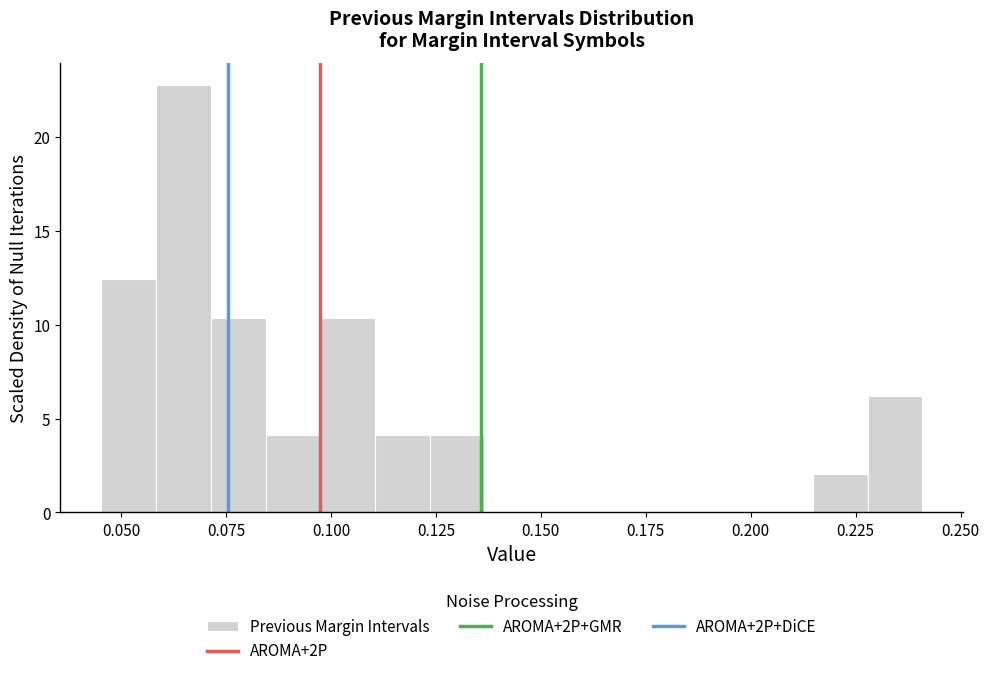

Around what value on the x-axis is the tallest bar? Give the approximate position of its centre, as read against the axis.

0.065